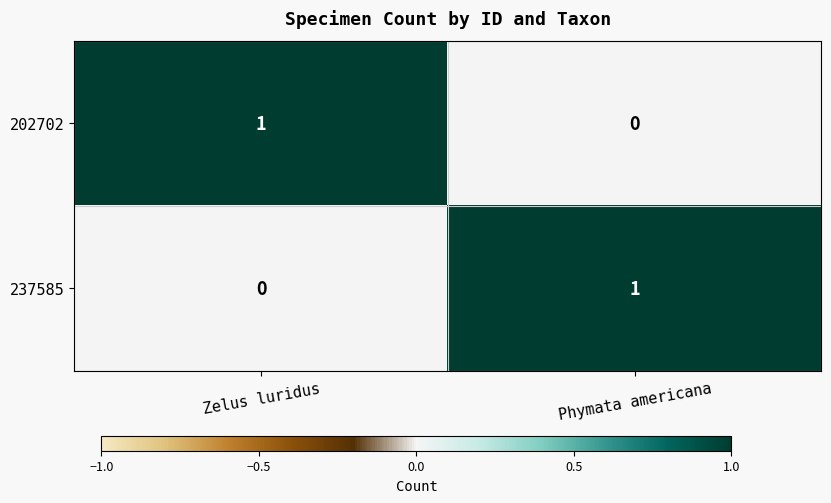

The 237585 series shows 0 at Zelus luridus. True or false?

True